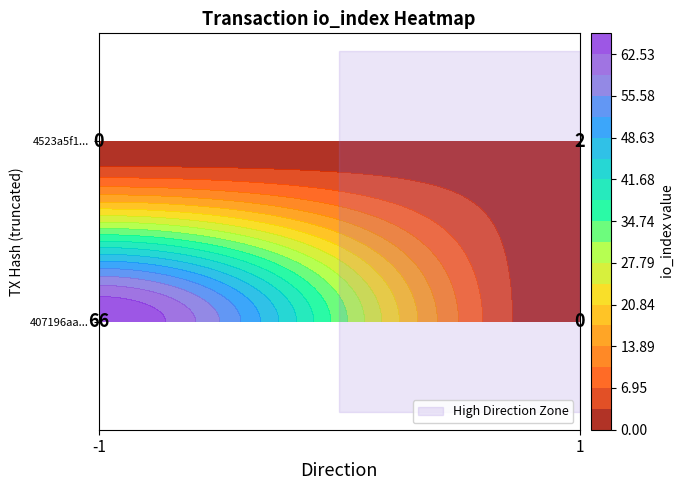

How many 407196aacadc576fb5fe52344fa57001bb0be05 values are between -1 and 66?

2